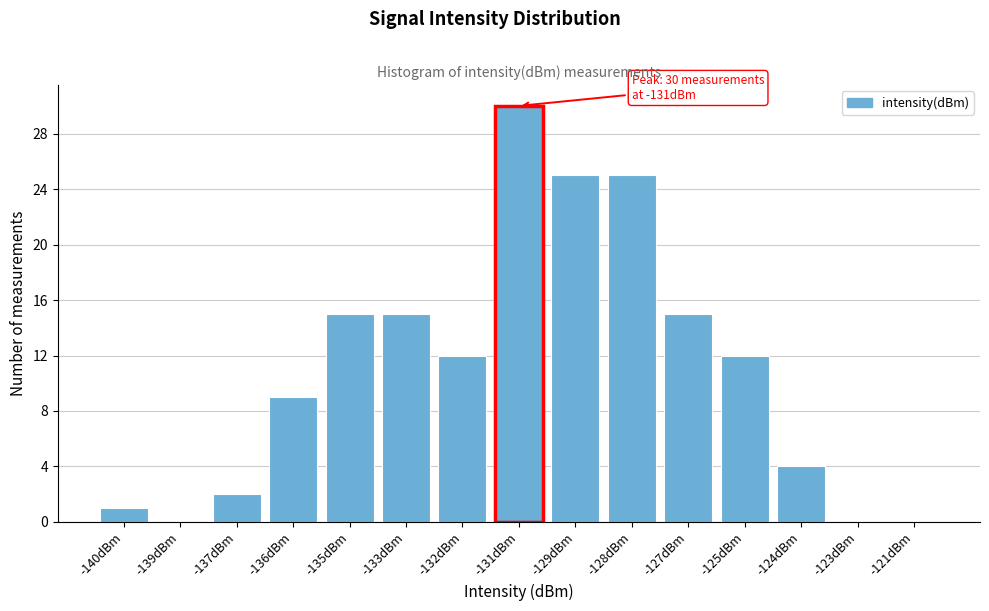

Reading left to right, what are all the values shown in this chart?

-140dBm=1	-139dBm=0	-137dBm=2	-136dBm=9	-135dBm=15	-133dBm=15	-132dBm=12	-131dBm=30	-129dBm=25	-128dBm=25	-127dBm=15	-125dBm=12	-124dBm=4	-123dBm=0	-121dBm=0